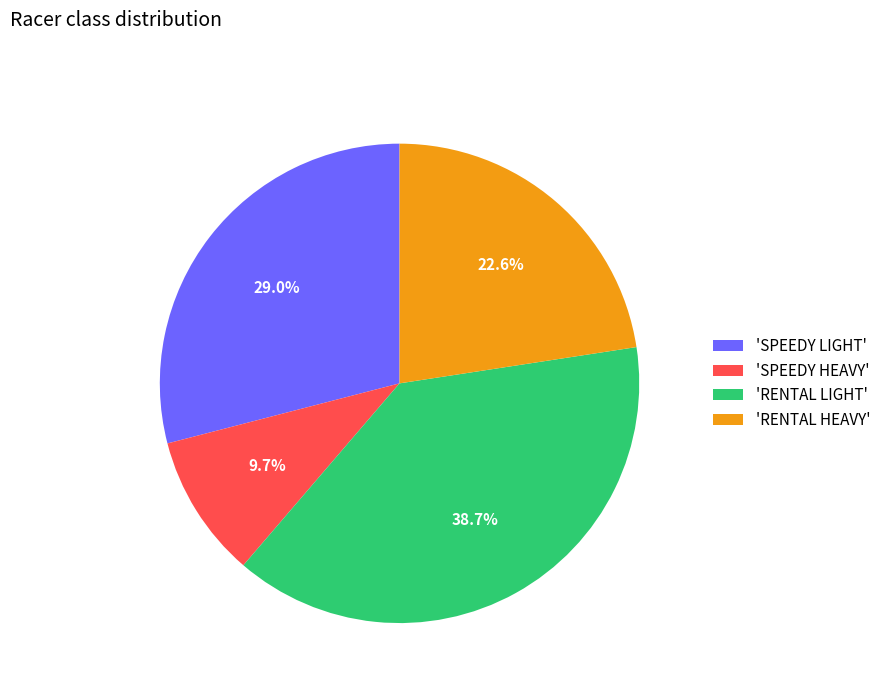

Rank the categories by value from highest to lowest.

'RENTAL LIGHT', 'SPEEDY LIGHT', 'RENTAL HEAVY', 'SPEEDY HEAVY'